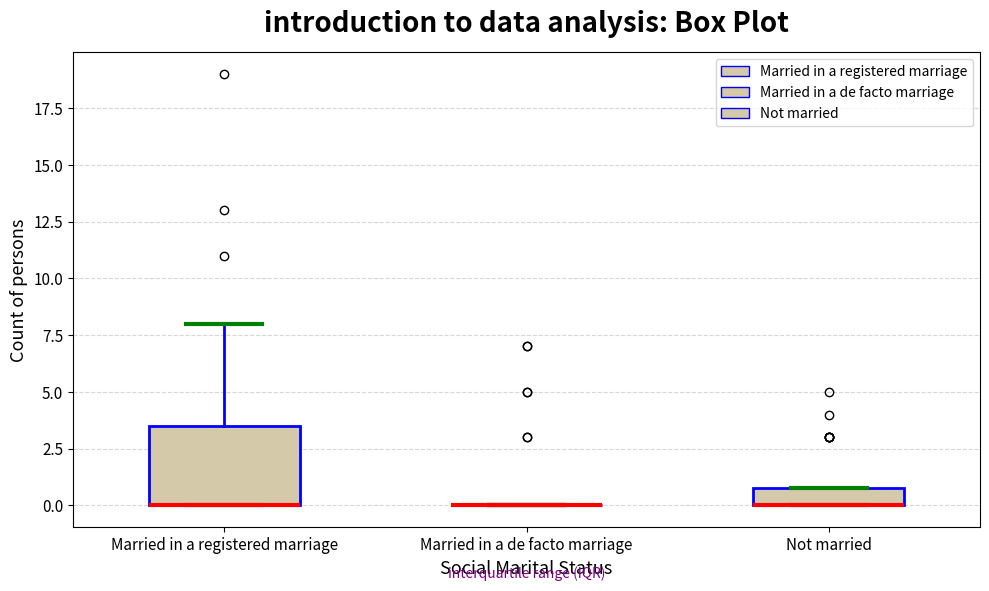

Reading left to right, transcribe this box plot: for each box, give where its median line is, the range the box spans, and where its two whiskers end, as read against the y-axis. The values are not printed on the chart, so give them approximately, as read against the axis.

Married in a registered marriage: median 0.0 (drawn on the box's lower edge), box 0.0 to 3.5, whiskers 0.0 to 8.0
Married in a de facto marriage: box collapsed to a line at 0.0, whiskers 0.0 to 0.0
Not married: median 0.0 (drawn on the box's lower edge), box 0.0 to 1.0, whiskers 0.0 to 1.0